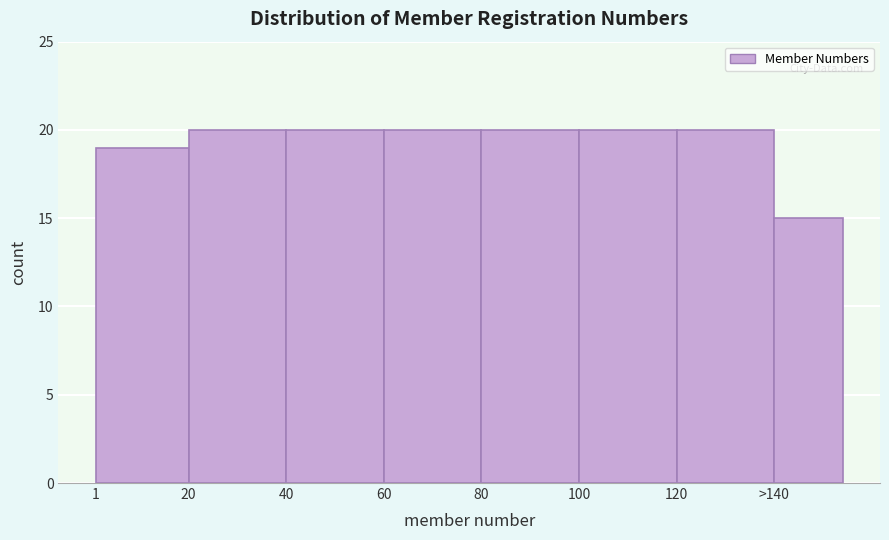

Reading left to right, extract all data points from this chart.

1=19	20=20	40=20	60=20	80=20	100=20	120=20	>140=15